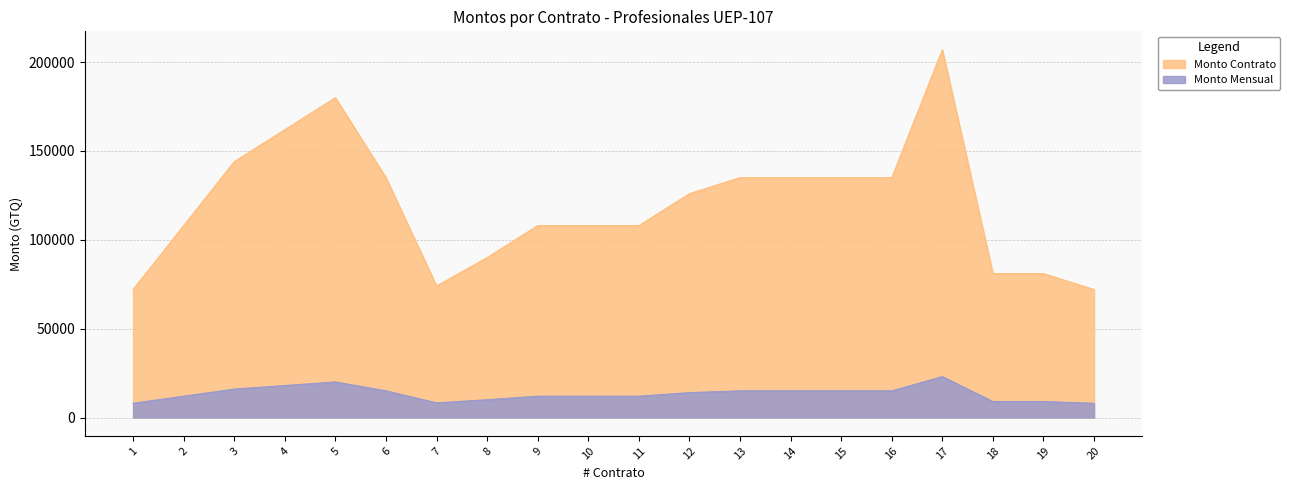

At which category does the chart reach its peak across all series?

17